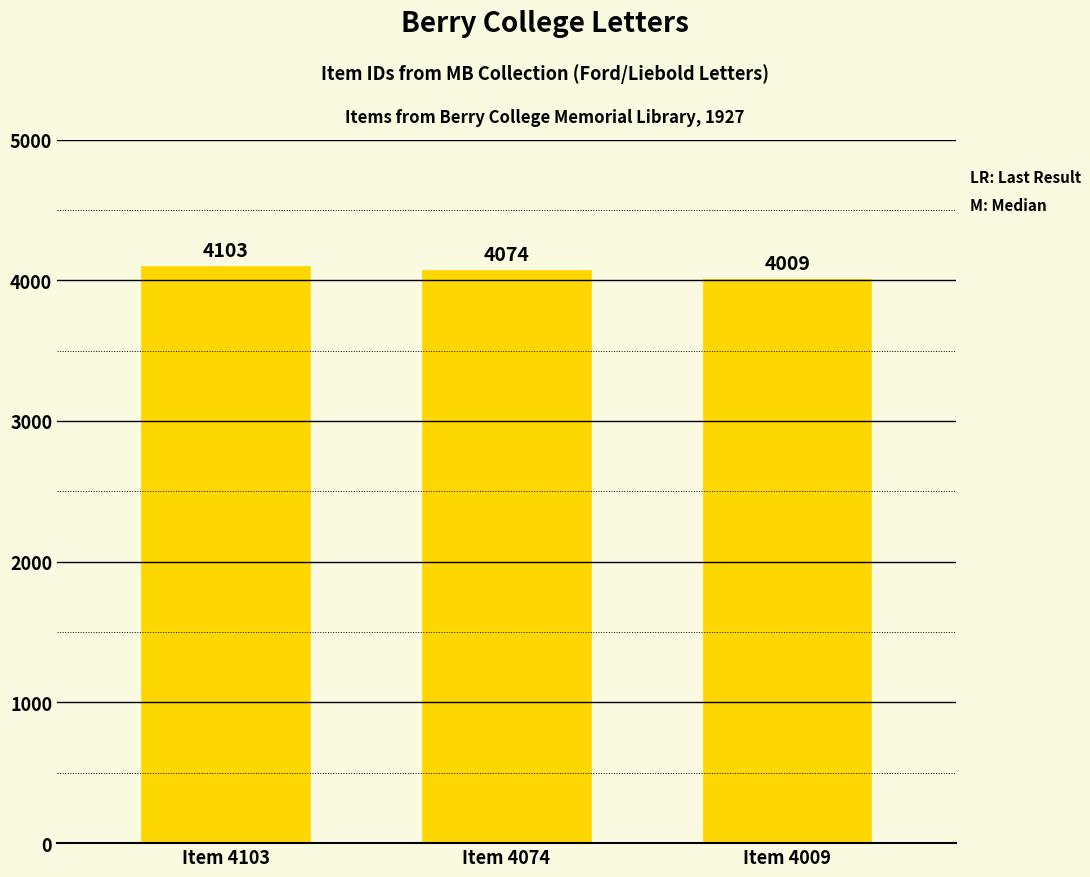

Between Item 4009 and Item 4074, which is larger?

Item 4074